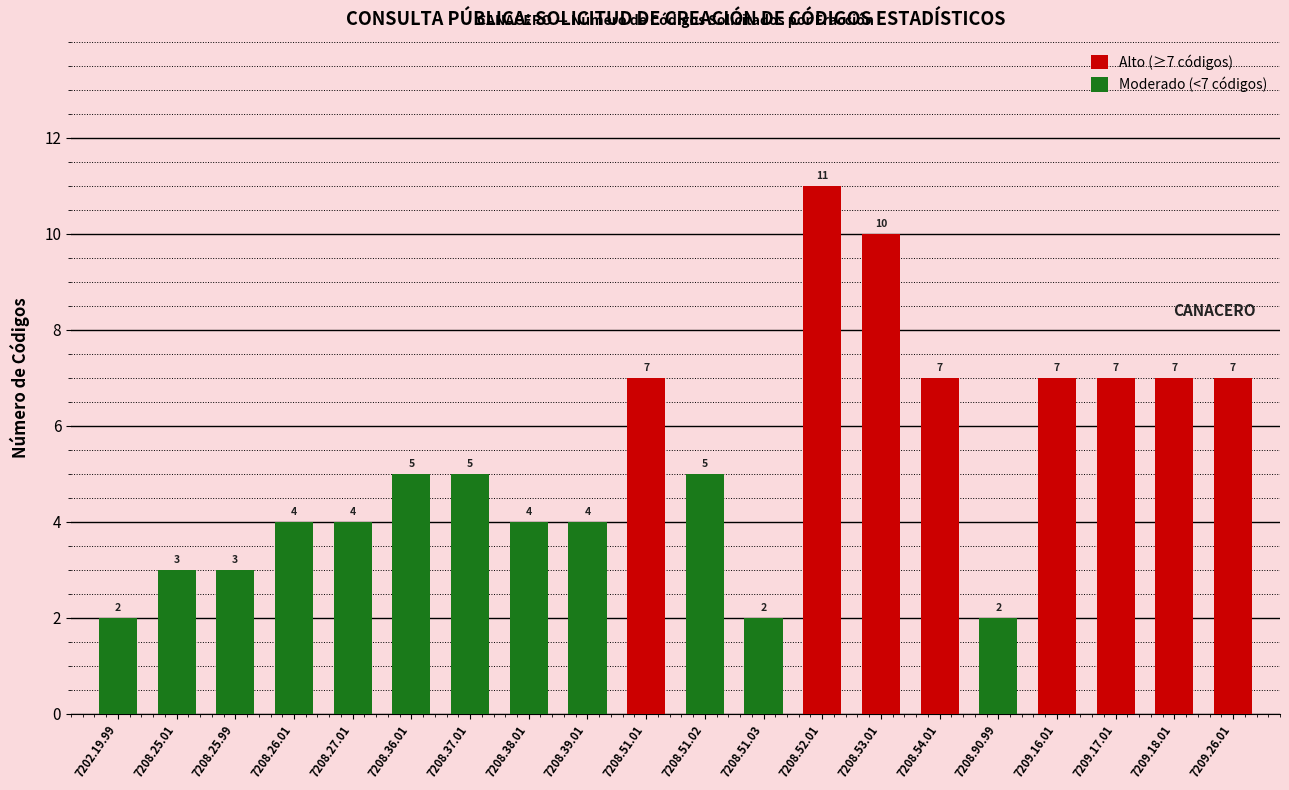

Which has a higher value, 7208.27.01 or 7208.51.01?

7208.51.01